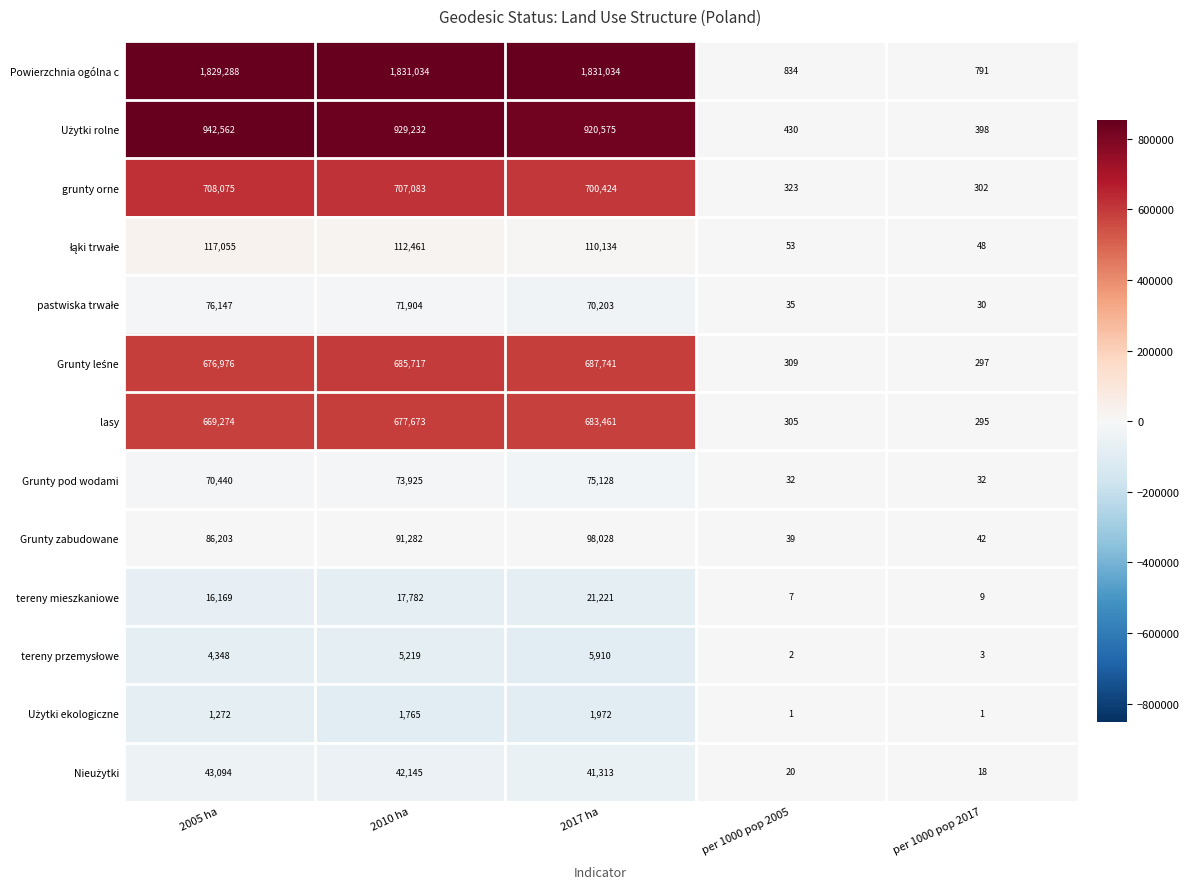

What is the approximate value of Powierzchnia ogólna c at 2005 ha?

1829288